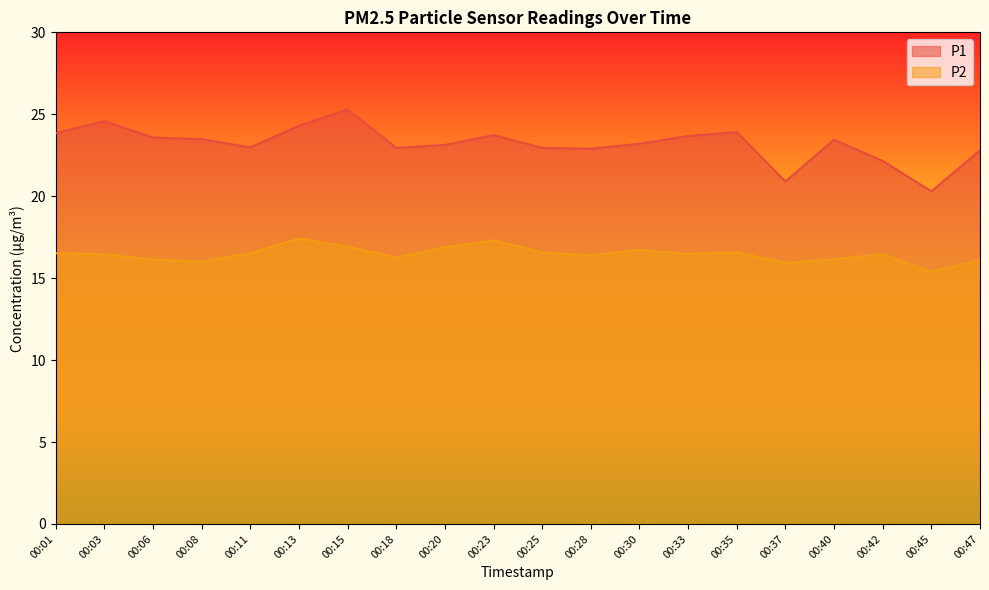

Reading right to left, what are all the values shown in this chart?

P1: 00:47=22.8	00:45=20.3	00:42=22.1	00:40=23.4	00:37=20.9	00:35=23.9	00:33=23.7	00:30=23.2	00:28=22.9	00:25=22.9	00:23=23.7	00:20=23.1	00:18=22.9	00:15=25.3	00:13=24.3	00:11=23.0	00:08=23.5	00:06=23.6	00:03=24.6	00:01=23.9
P2: 00:47=16.1	00:45=15.4	00:42=16.4	00:40=16.1	00:37=15.9	00:35=16.6	00:33=16.5	00:30=16.7	00:28=16.4	00:25=16.6	00:23=17.3	00:20=16.9	00:18=16.2	00:15=16.9	00:13=17.4	00:11=16.5	00:08=16.0	00:06=16.1	00:03=16.4	00:01=16.5